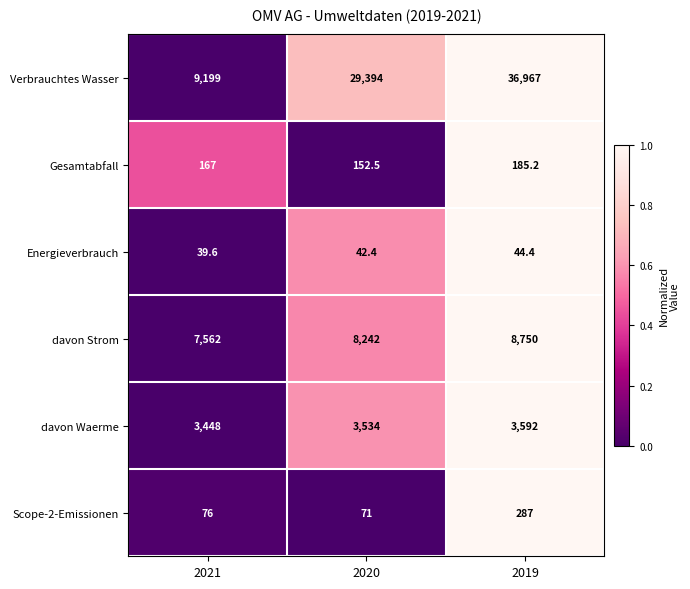

Which label corresponds to the smallest value in the chart?

2021